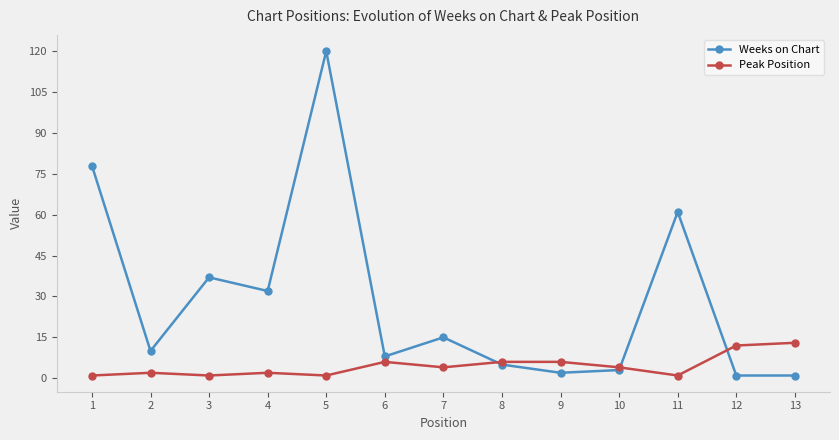

List the series in order of their overall mean, highest first.

Weeks on Chart, Peak Position